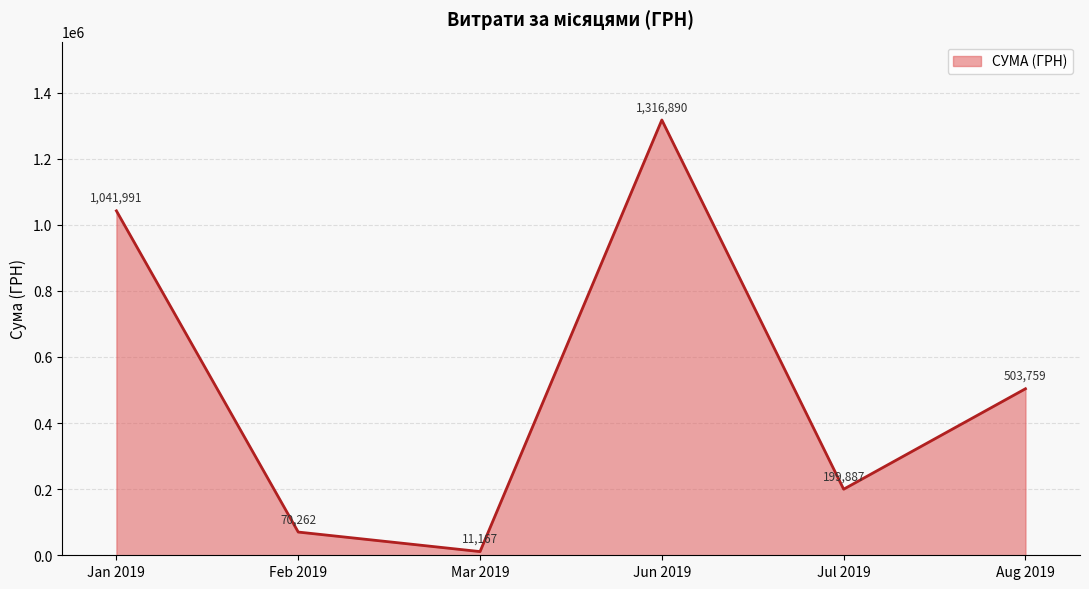

What position from the left is Mar 2019?

3